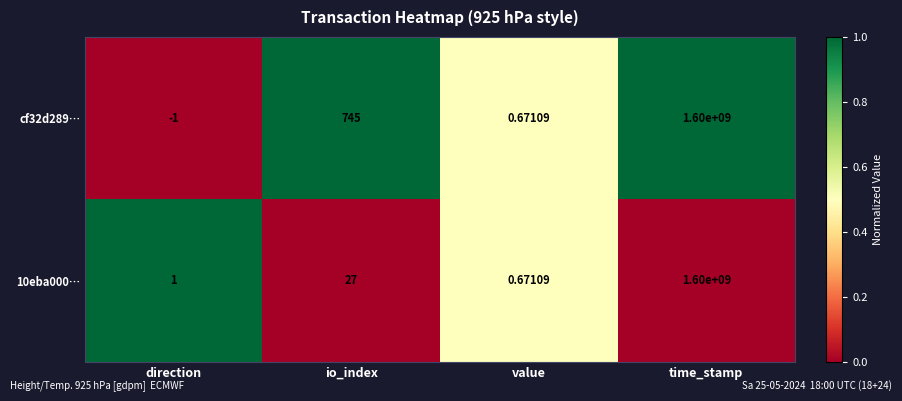

Where is 10eba000… nearest to the value 800000000?

io_index